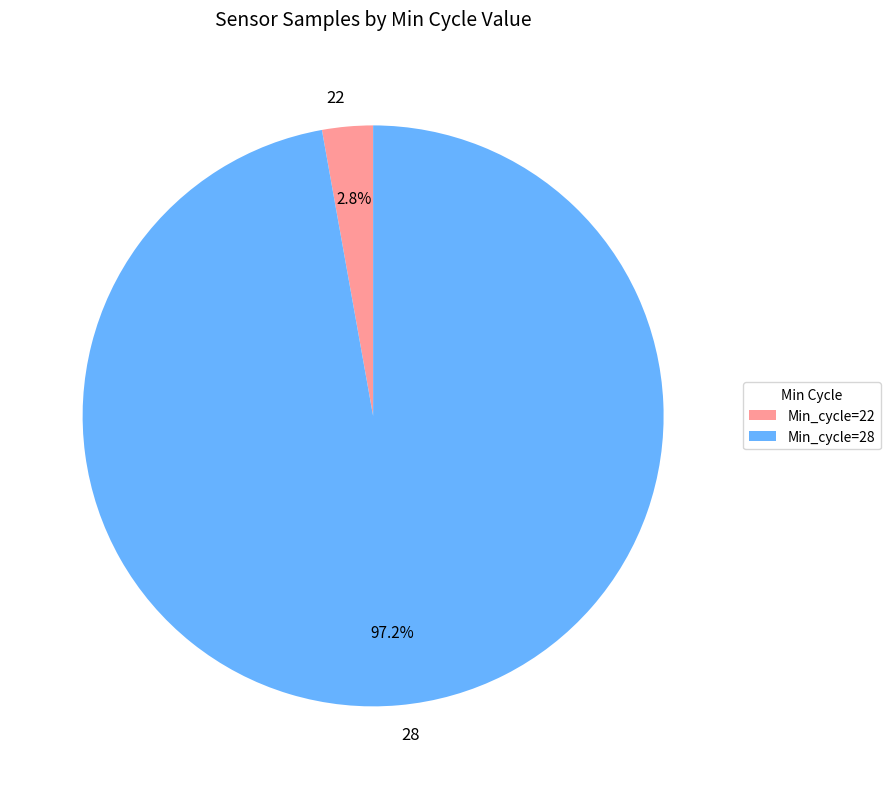

Between 22 and 28, which is larger?

28